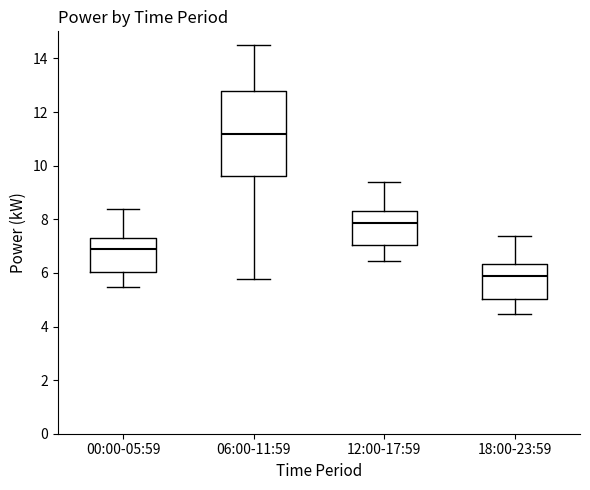

Which box is the tallest, from its lower edge to its upper edge?

06:00-11:59